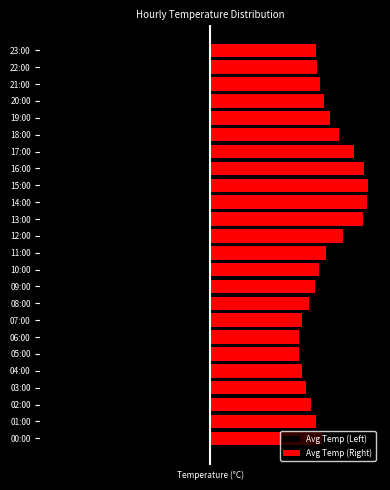

Which label corresponds to the largest value in the chart?

15